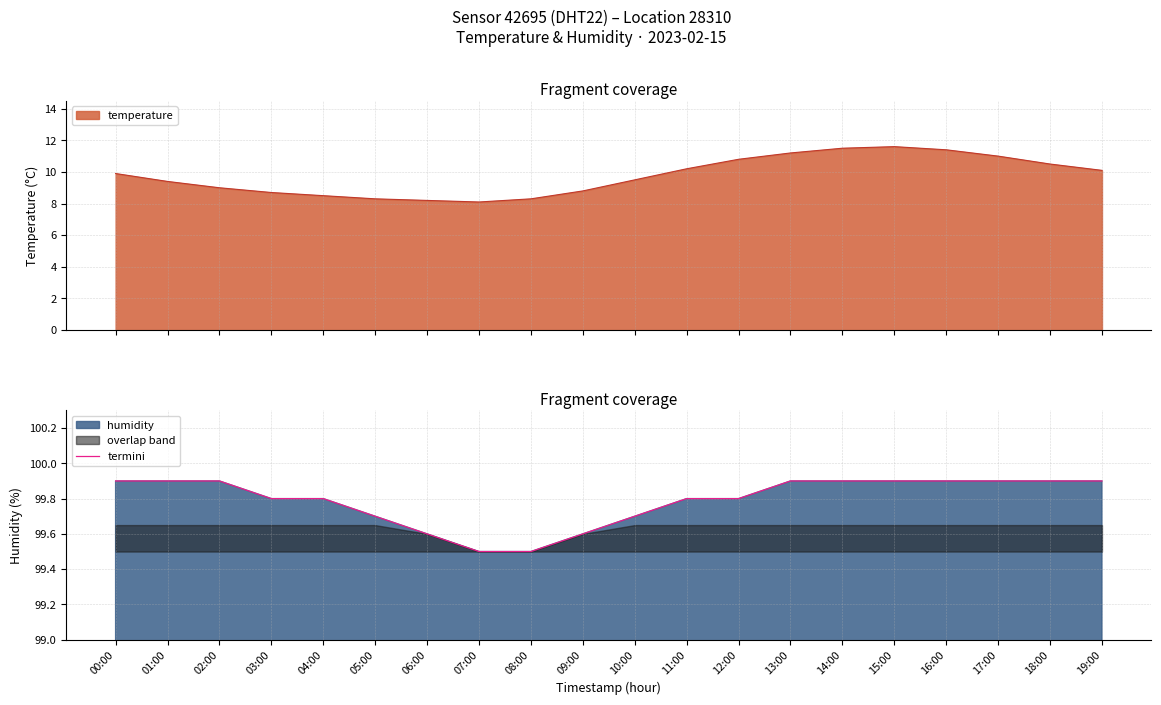

Rank the categories by value from highest to lowest.

00:00, 01:00, 02:00, 13:00, 14:00, 15:00, 16:00, 17:00, 18:00, 19:00, 03:00, 04:00, 11:00, 12:00, 05:00, 10:00, 06:00, 09:00, 07:00, 08:00